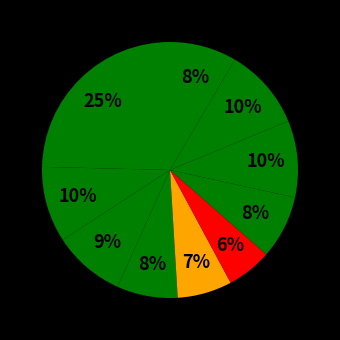

What is the largest slice in the pie chart?

pct05